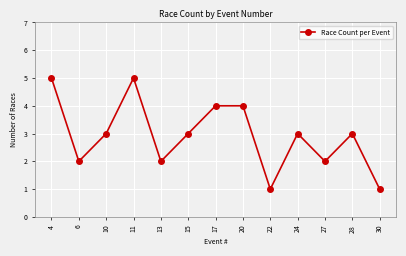

Approximately how many times larger is the value at 4 compared to 11?

1.0